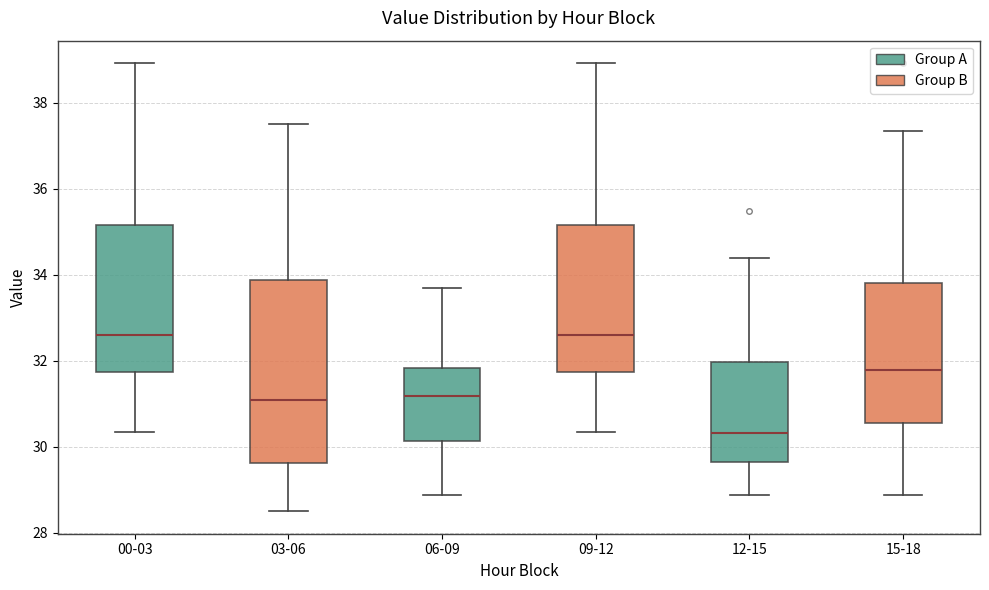

Comparing the boxes themselves (not the whiskers), which one is the tallest?

03-06